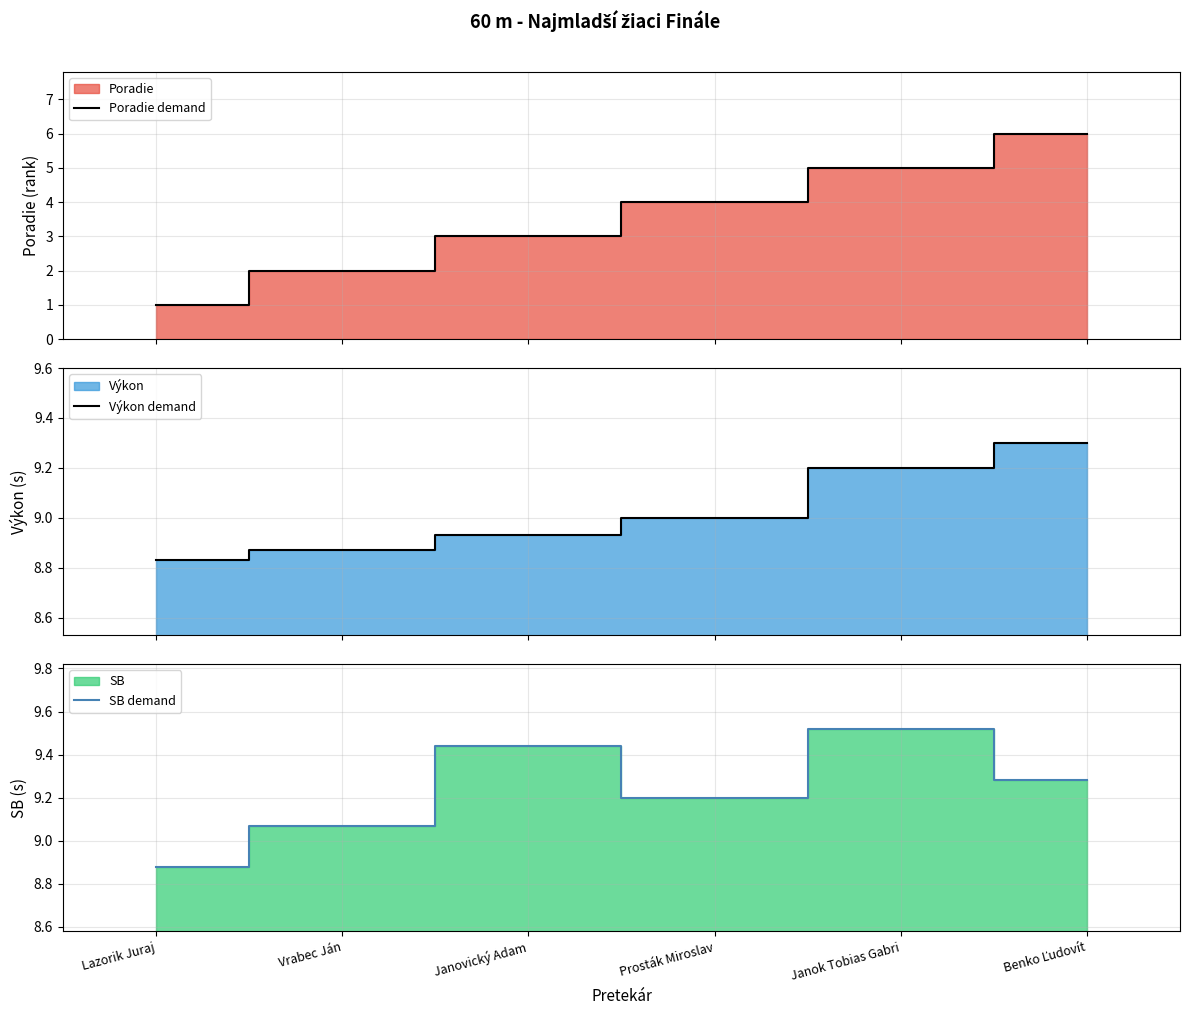

What is the maximum value for Poradie demand?

6